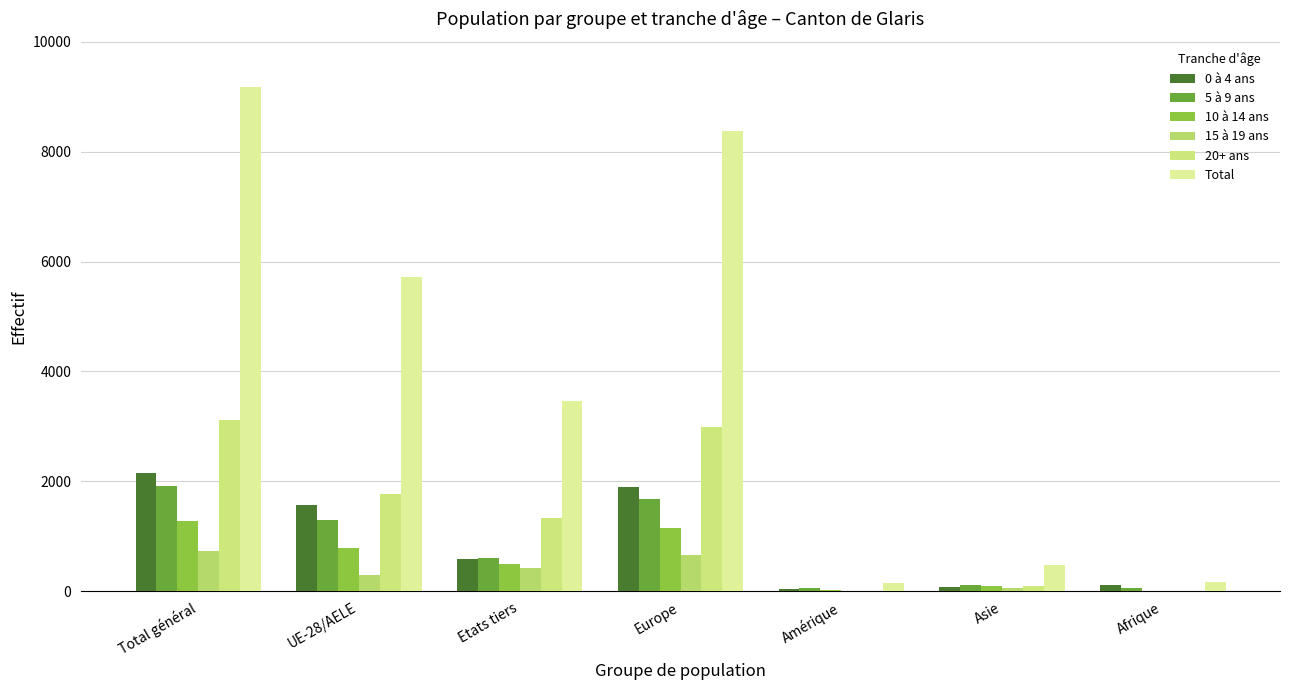

How many data points does each series have?

7